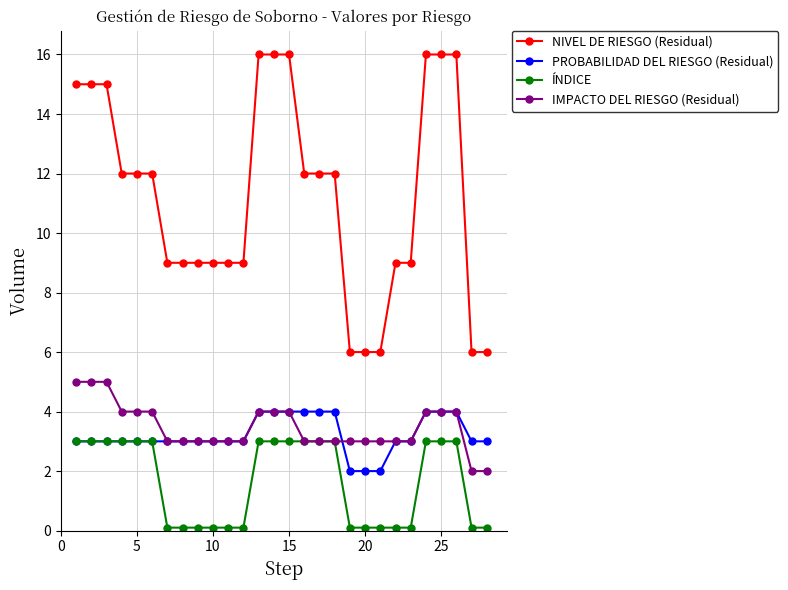

Which series has the largest total across all categories?

NIVEL DE RIESGO (Residual)